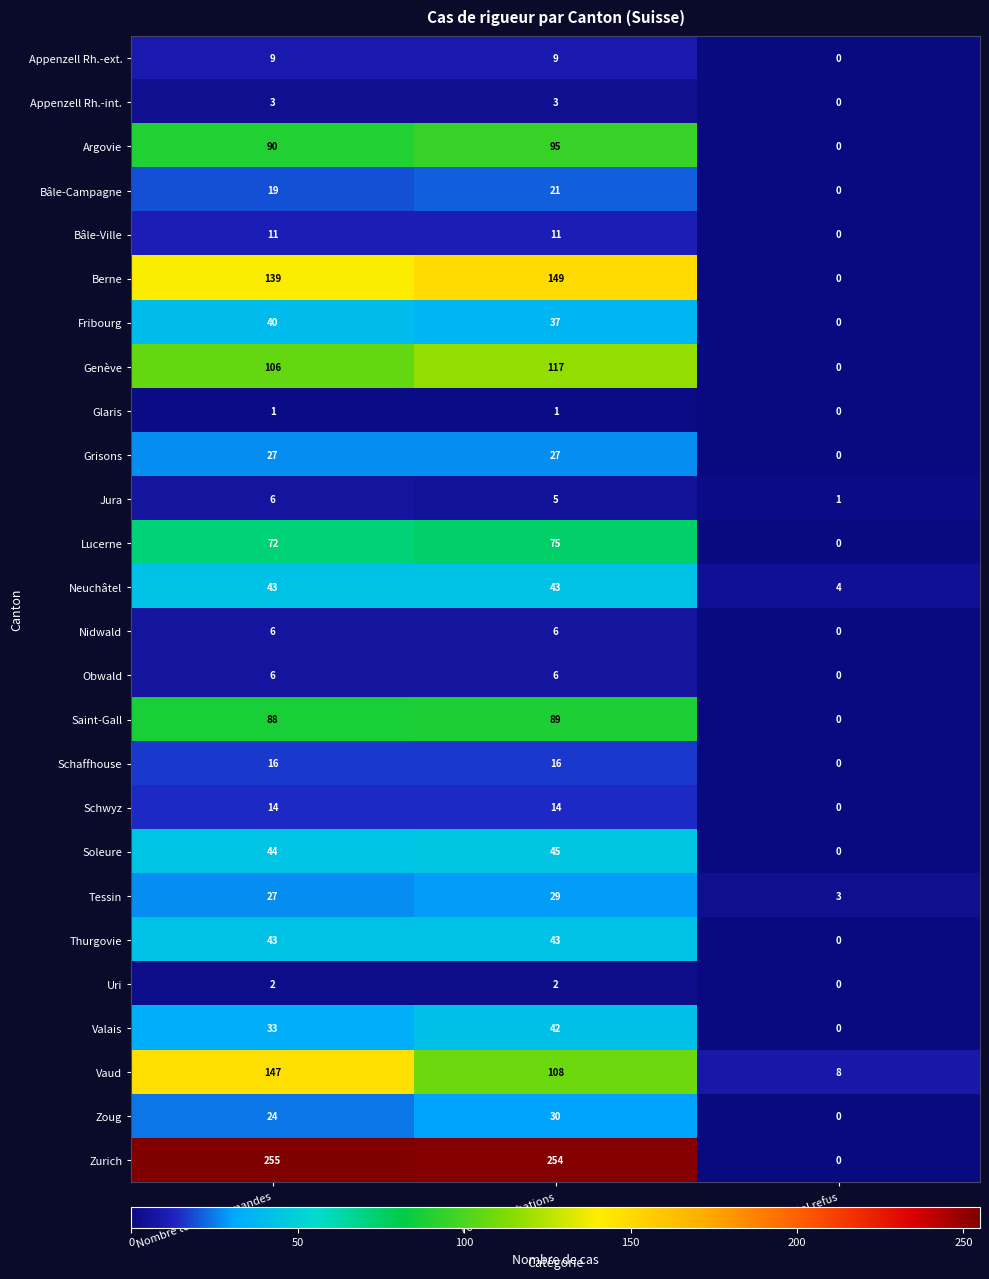

Which category has the lowest value in the Zurich series?

Total refus